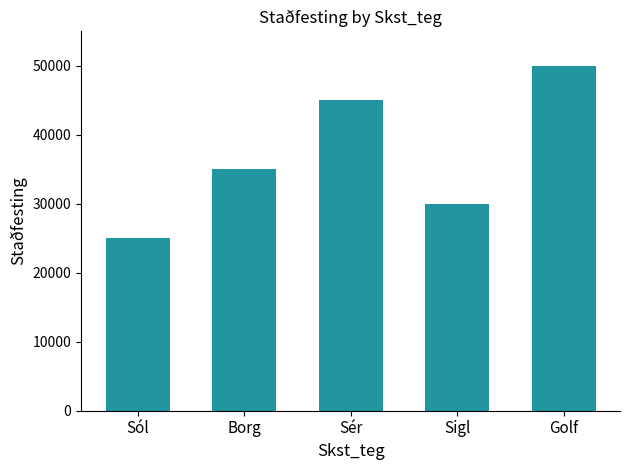

What is the minimum value shown in the chart?

25000